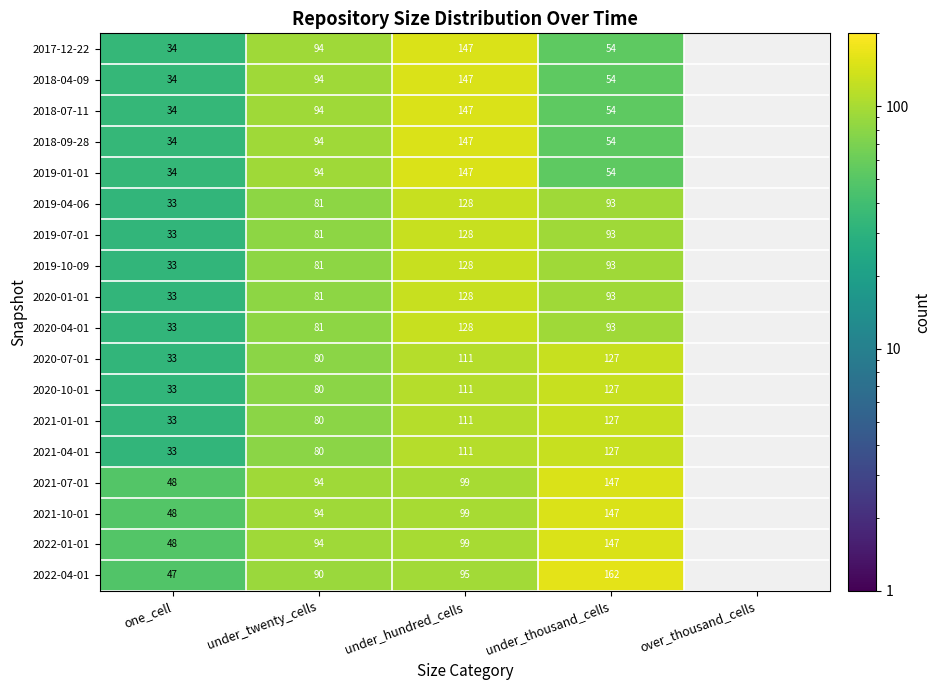

The 2020-04-01 series shows 110 at under_twenty_cells. True or false?

False